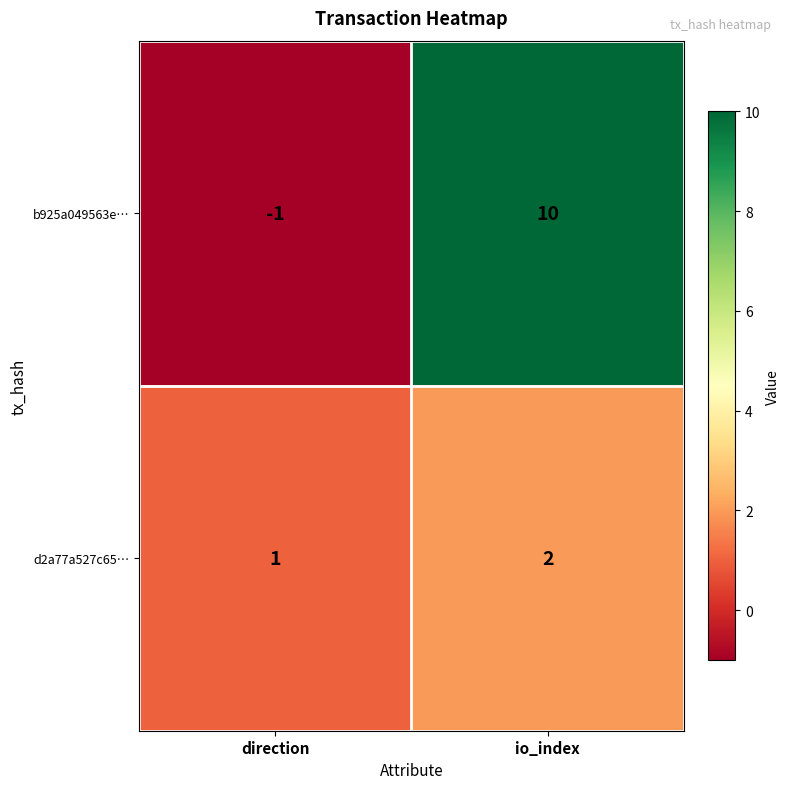

The d2a77a527c65… series shows 2 at io_index. True or false?

True